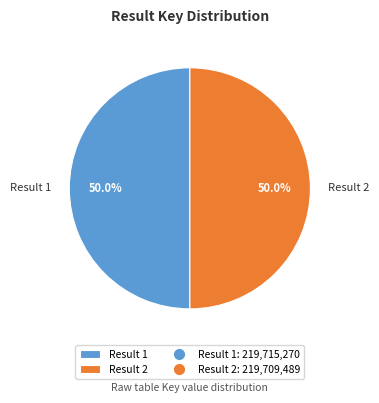

To the nearest percent, what is the average slice percentage?

50%